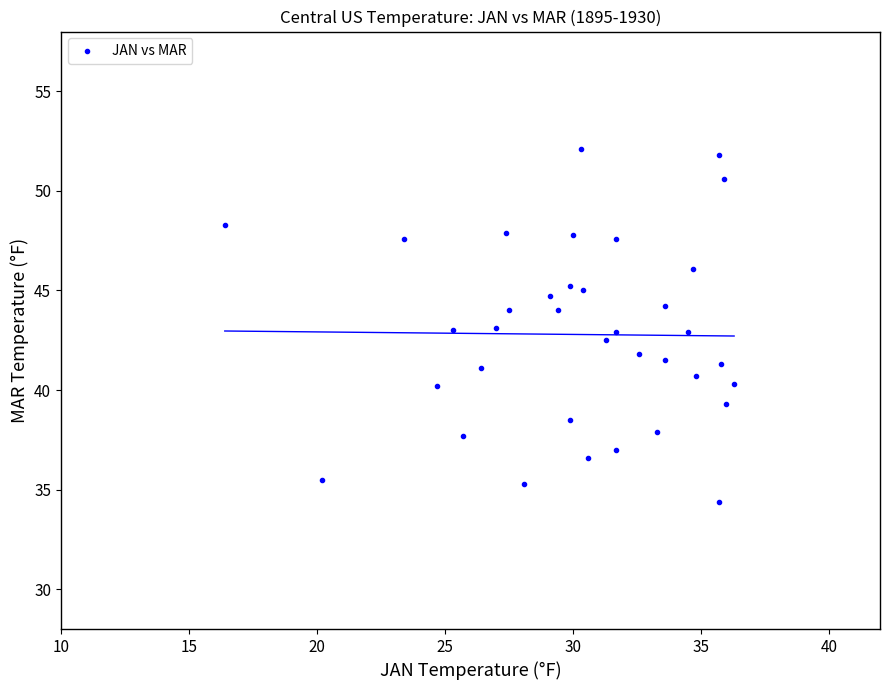

What is the range of X values (max minus min)?

19.9